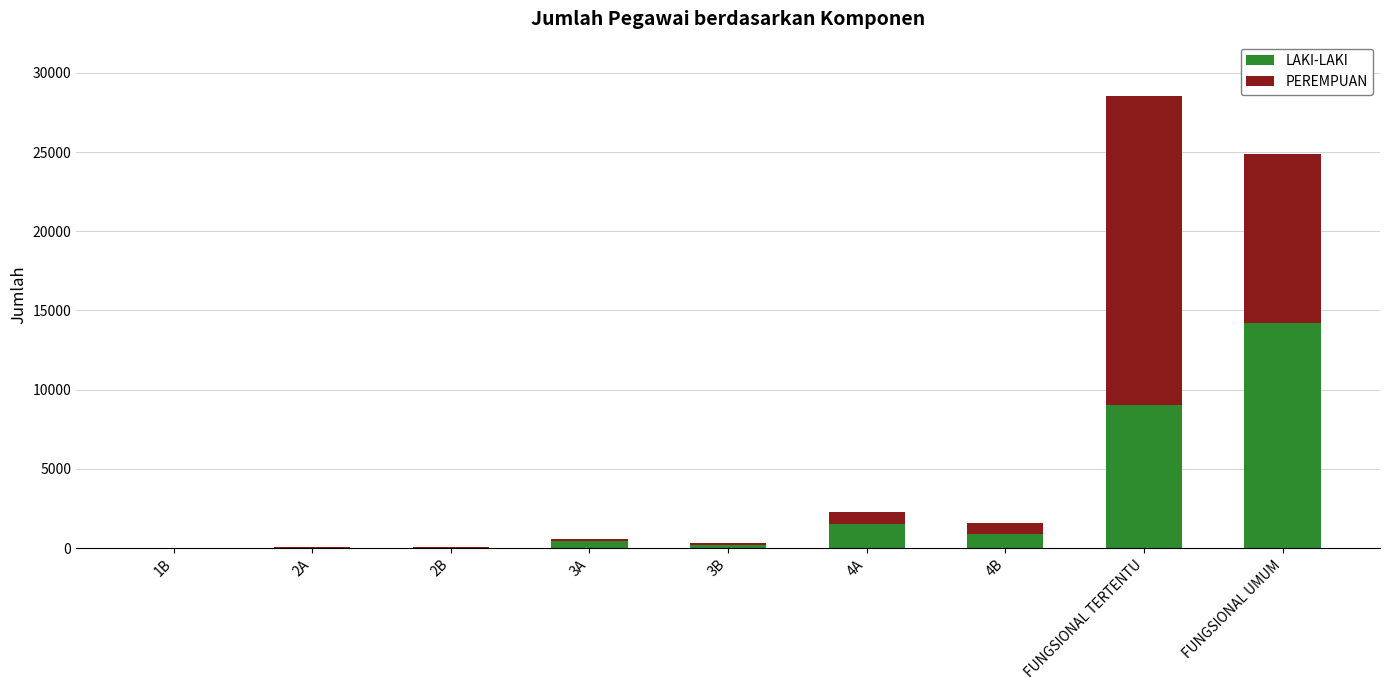

What is the maximum value for LAKI-LAKI?

14230